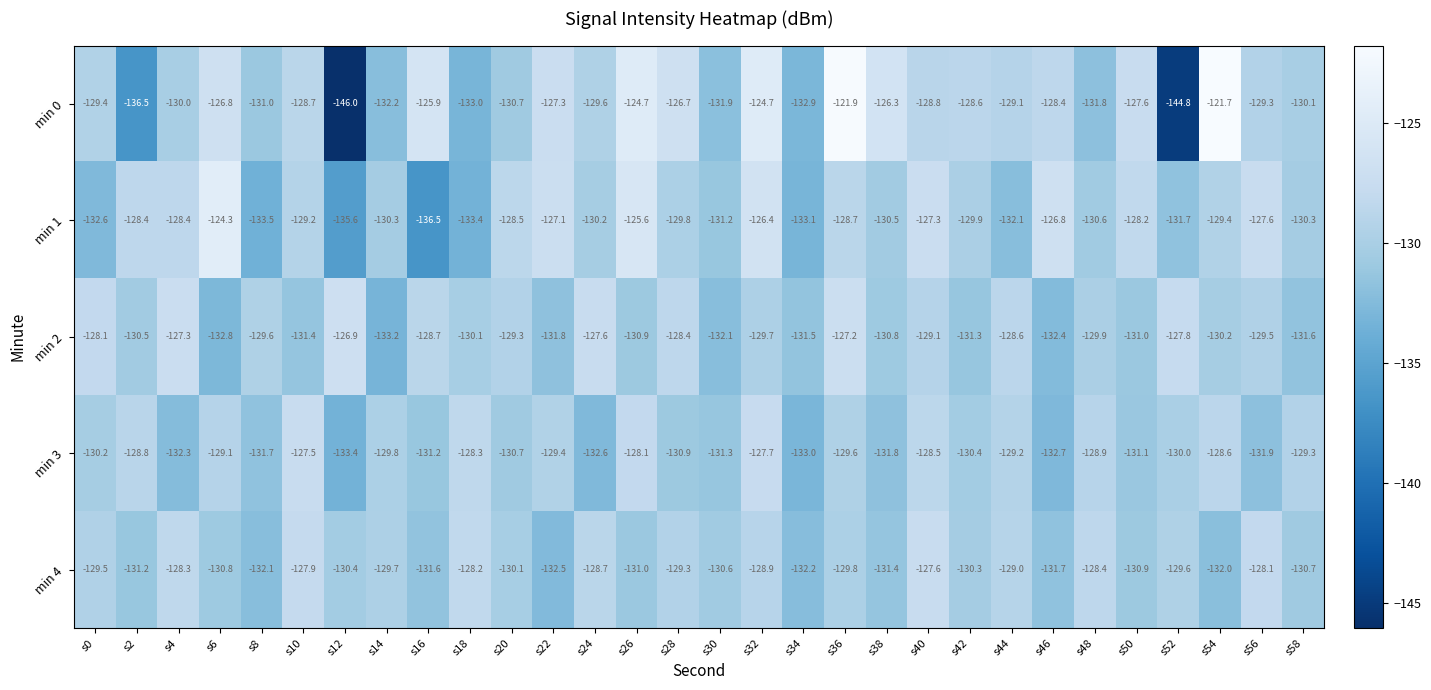

List the series in order of their peak value, lowest first.

min 4, min 3, min 2, min 1, min 0